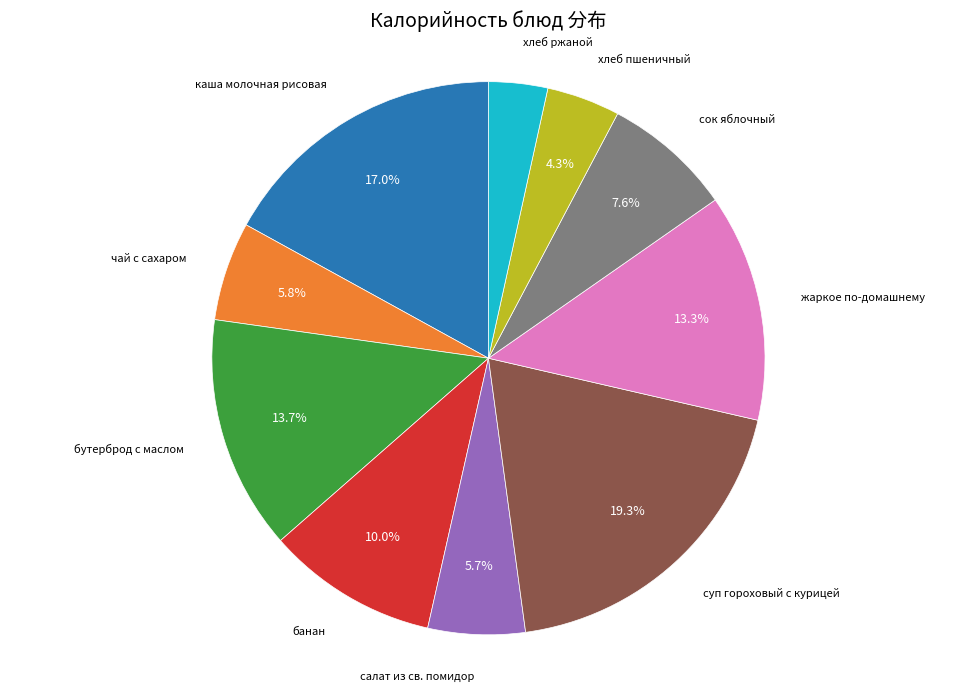

How many segments does this pie chart have?

10